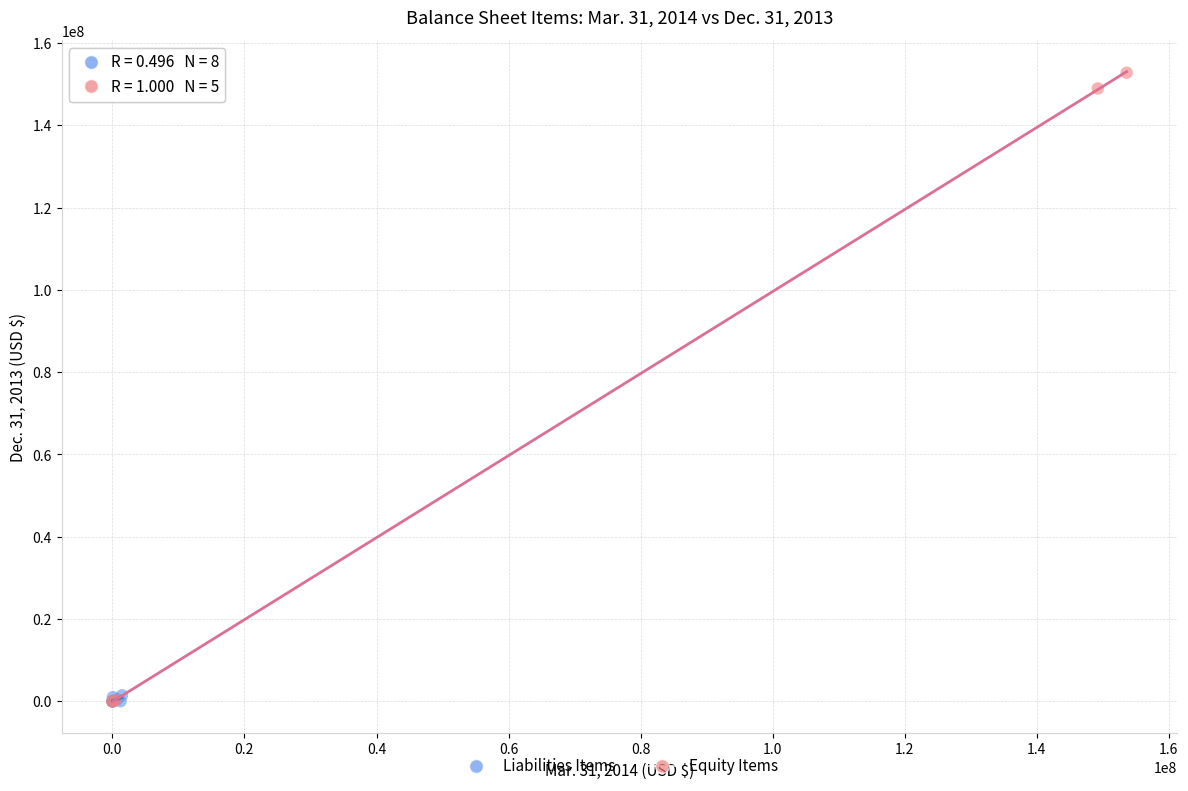

Which series reaches the maximum Y coordinate?

Equity Items